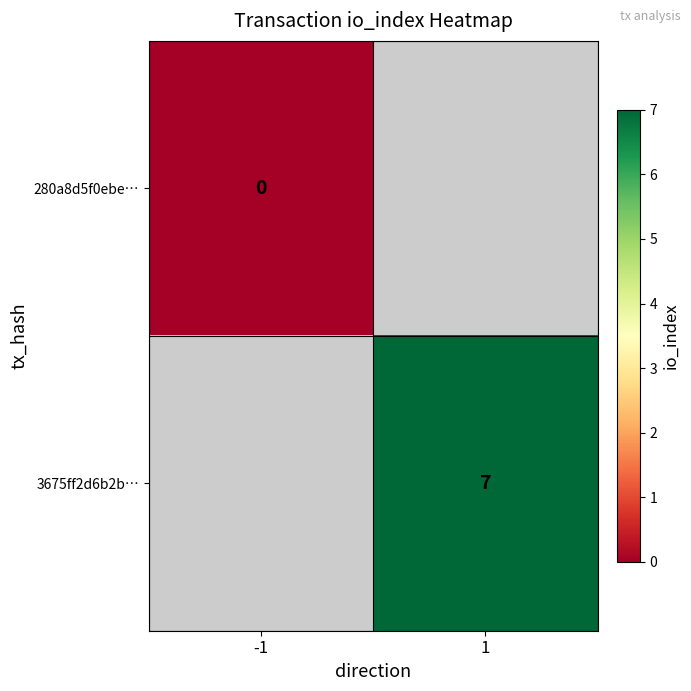

Which category has the lowest value in the 280a8d5f0ebe… series?

-1